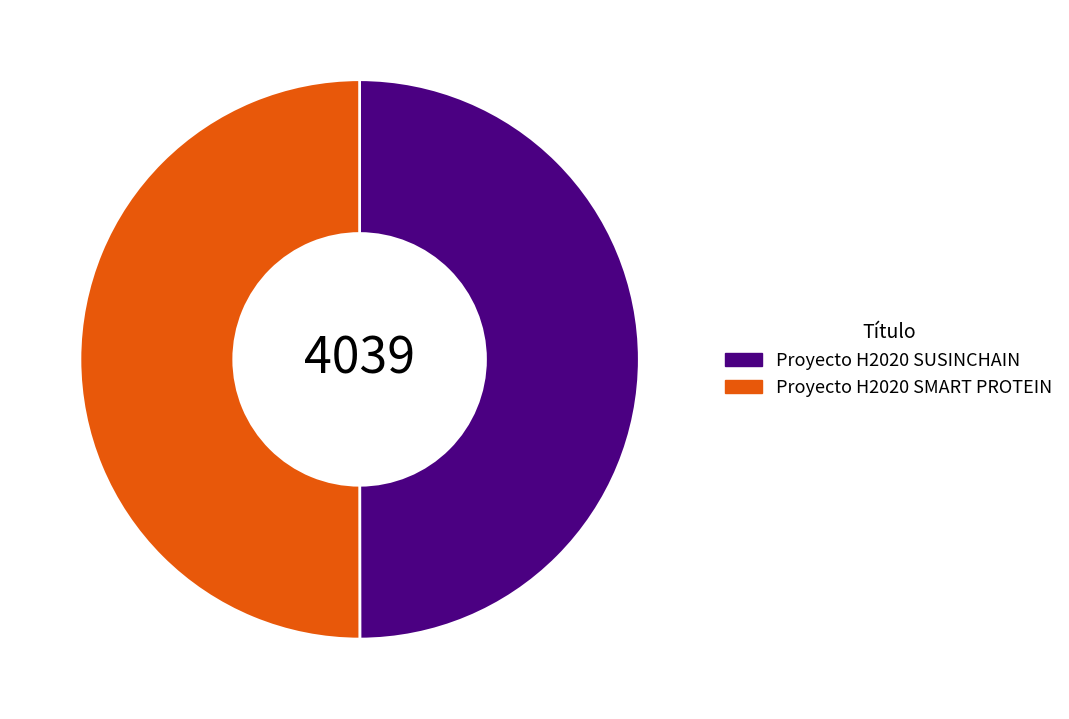

Do Proyecto H2020 SMART PROTEIN and Proyecto H2020 SUSINCHAIN together represent more than half of the pie?

Yes